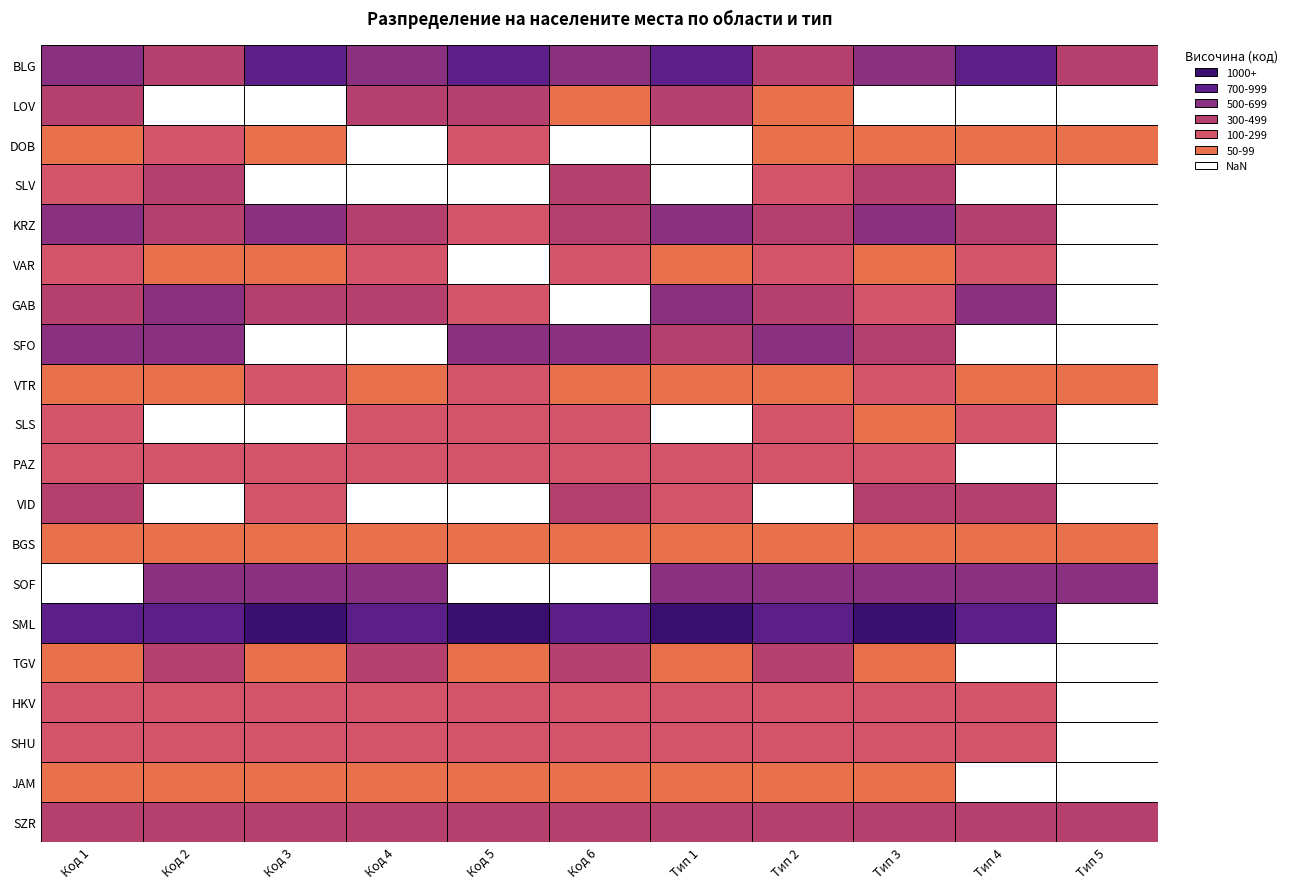

Reading right to left, list all the values displayed in this chart.

BLG: 3	3	3	3	3	3	3	3	3	3	3
LOV: 0	0	0	3	3	3	3	3	0	0	3
DOB: 3	3	3	3	0	0	3	0	3	3	3
SLV: 0	0	3	3	0	3	0	0	0	3	3
KRZ: 0	3	3	3	3	3	3	3	3	3	3
VAR: 0	3	3	3	3	3	0	3	3	3	3
GAB: 0	3	3	3	3	0	3	3	3	3	3
SFO: 0	0	3	3	3	3	3	0	0	3	3
VTR: 3	3	3	3	3	3	3	3	3	3	3
SLS: 0	3	3	3	0	3	3	3	0	0	3
PAZ: 0	0	3	3	3	3	3	3	3	3	3
VID: 0	3	3	0	3	3	0	0	3	0	3
BGS: 3	3	3	3	3	3	3	3	3	3	3
SOF: 3	3	3	3	3	0	0	3	3	3	0
SML: 0	3	3	3	3	3	3	3	3	3	3
TGV: 0	0	3	3	3	3	3	3	3	3	3
HKV: 0	3	3	3	3	3	3	3	3	3	3
SHU: 0	3	3	3	3	3	3	3	3	3	3
JAM: 0	0	3	3	3	3	3	3	3	3	3
SZR: 3	3	3	3	3	3	3	3	3	3	3